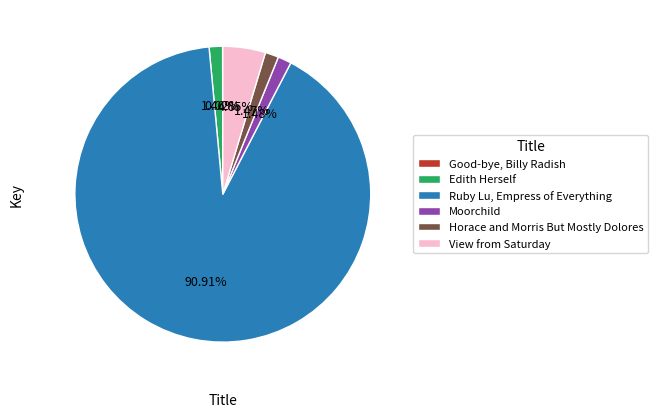

Does Ruby Lu, Empress of Everything represent more than half of the total?

Yes